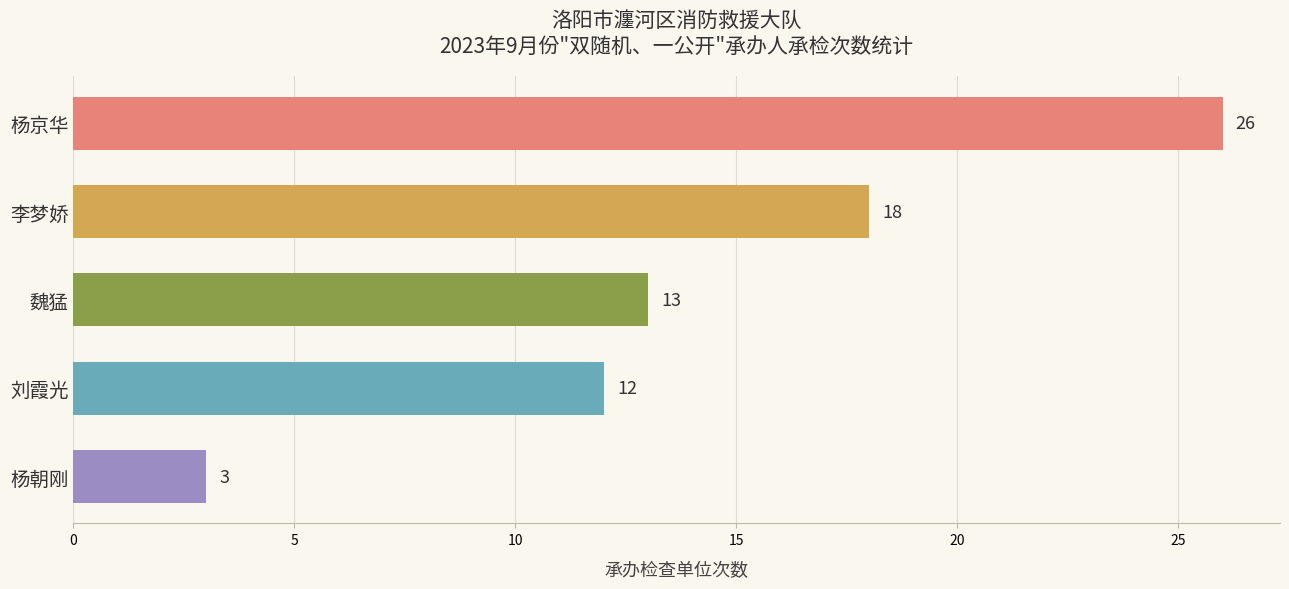

List the labels in order of value, smallest first.

杨朝刚, 刘霞光, 魏猛, 李梦娇, 杨京华